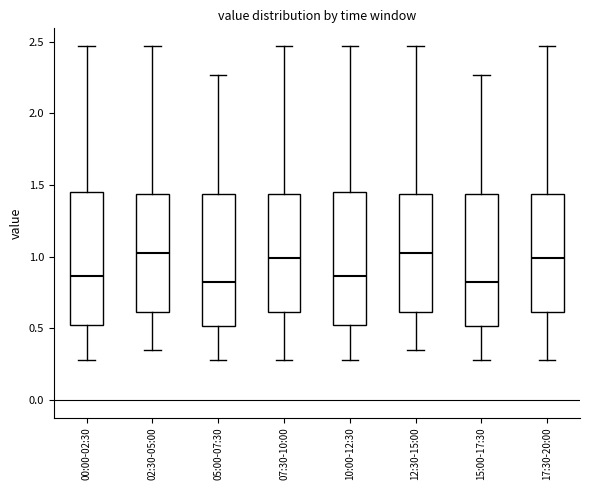

Reading left to right, read every box against the y-axis: the position of its median line, the range the box covers, and the ends of its whiskers. The values are not printed on the chart, so give them approximately, as read against the axis.

00:00-02:30: median 0.85, box 0.55 to 1.45, whiskers 0.30 to 2.45
02:30-05:00: median 1.05, box 0.60 to 1.45, whiskers 0.35 to 2.45
05:00-07:30: median 0.85, box 0.50 to 1.45, whiskers 0.30 to 2.25
07:30-10:00: median 1.00, box 0.60 to 1.45, whiskers 0.30 to 2.45
10:00-12:30: median 0.85, box 0.55 to 1.45, whiskers 0.30 to 2.45
12:30-15:00: median 1.05, box 0.60 to 1.45, whiskers 0.35 to 2.45
15:00-17:30: median 0.85, box 0.50 to 1.45, whiskers 0.30 to 2.25
17:30-20:00: median 1.00, box 0.60 to 1.45, whiskers 0.30 to 2.45